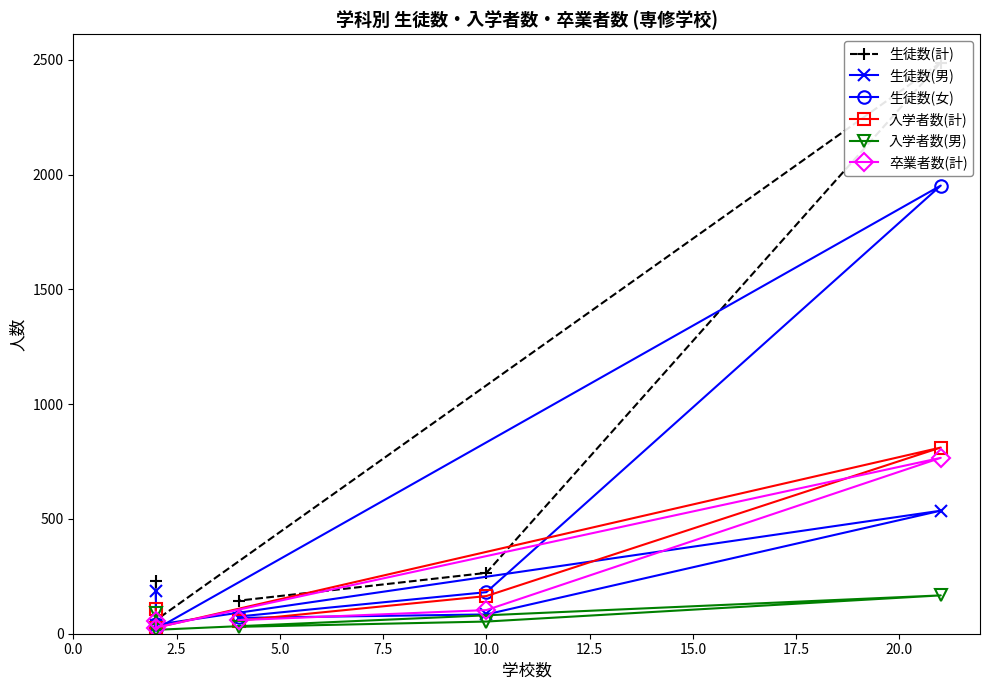

What is the difference between the second highest and minimum values in the 卒業者数(計) series?

76